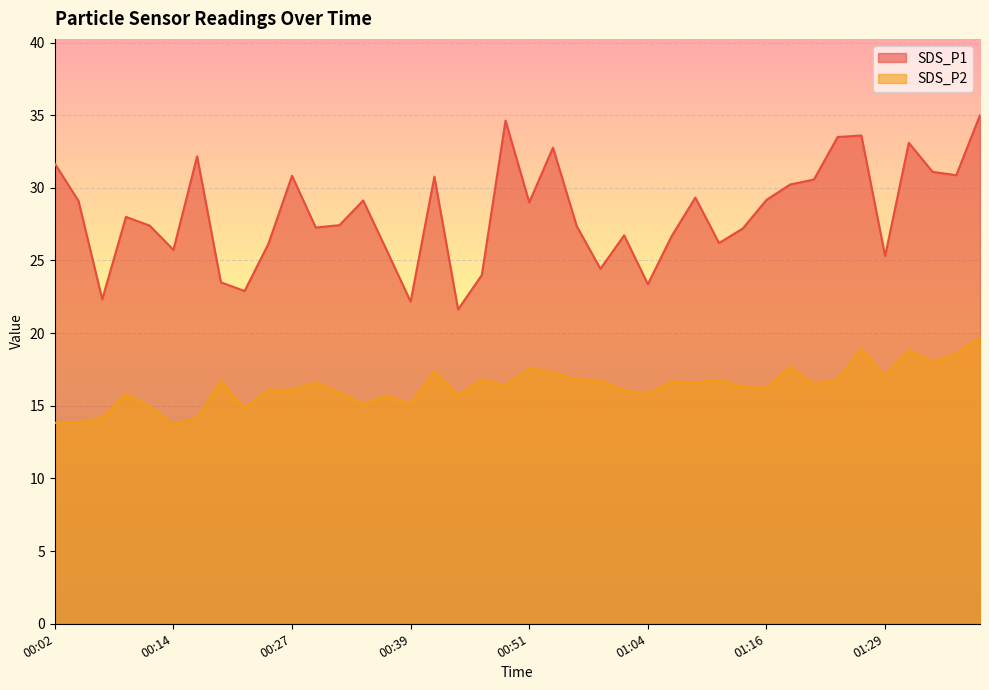

List the series in order of their peak value, lowest first.

SDS_P2, SDS_P1